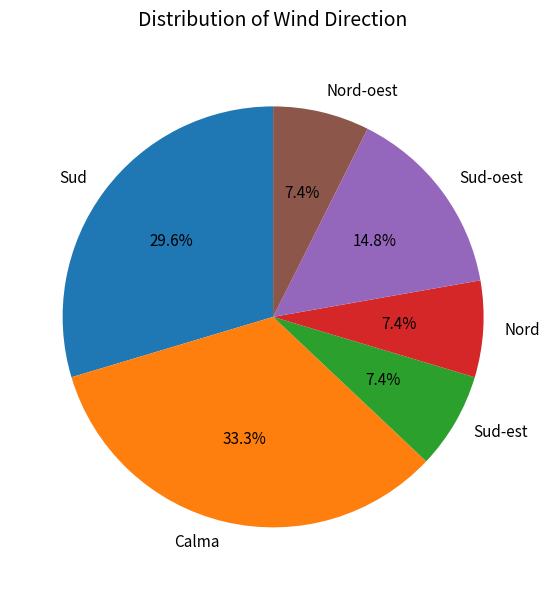

True or false: Sud-est accounts for 21% of the total.

False